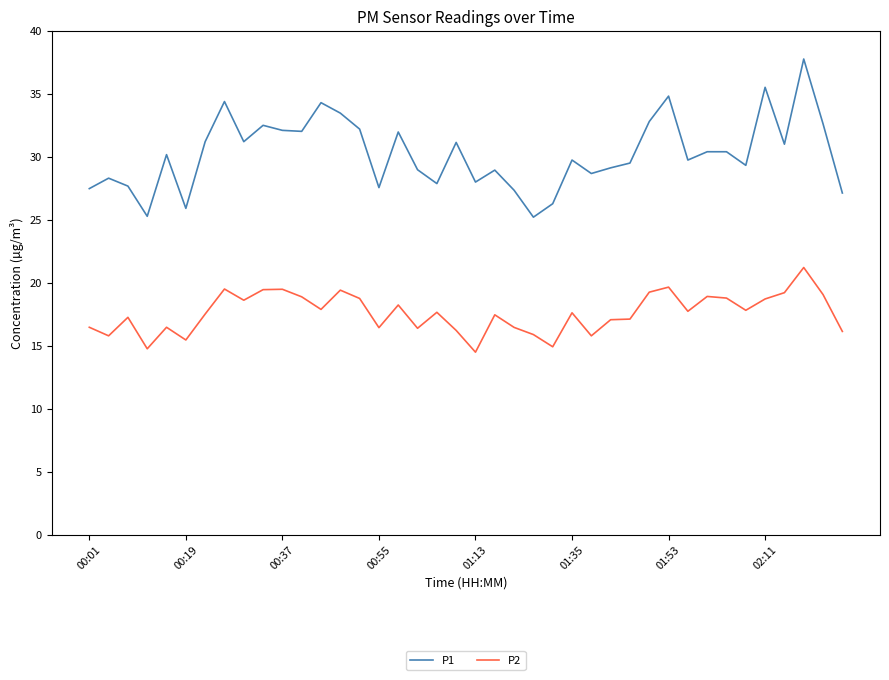

What is the minimum value for P2?

14.5